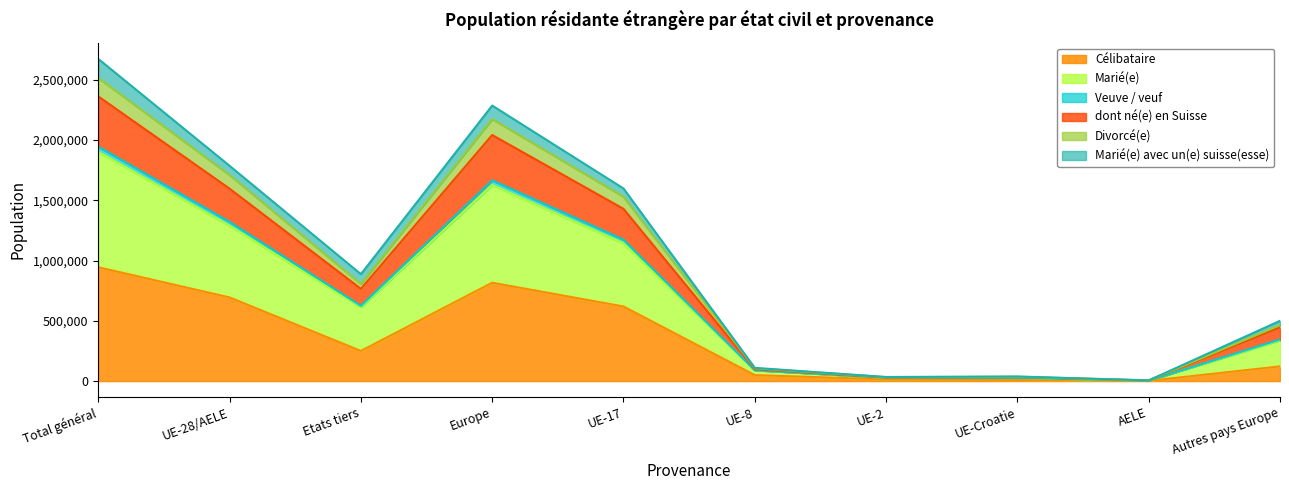

Does the chart display data point markers on the line(s)?

No